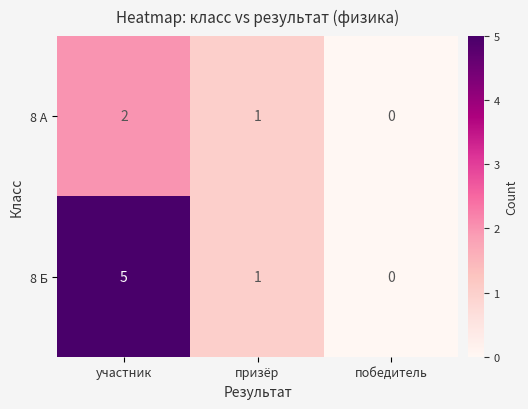

Which label corresponds to the smallest value in the chart?

победитель